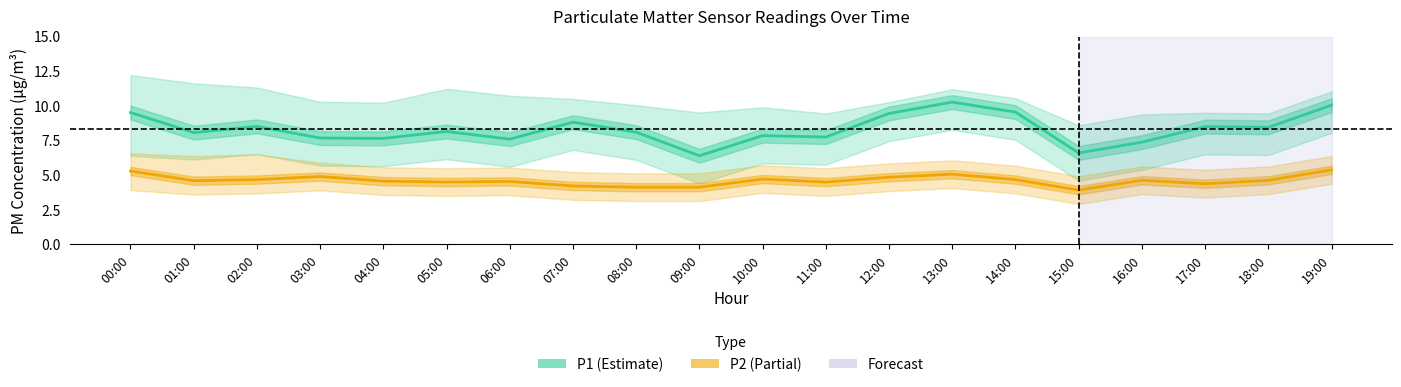

Which has a higher value, 08:00 or 06:00?

08:00